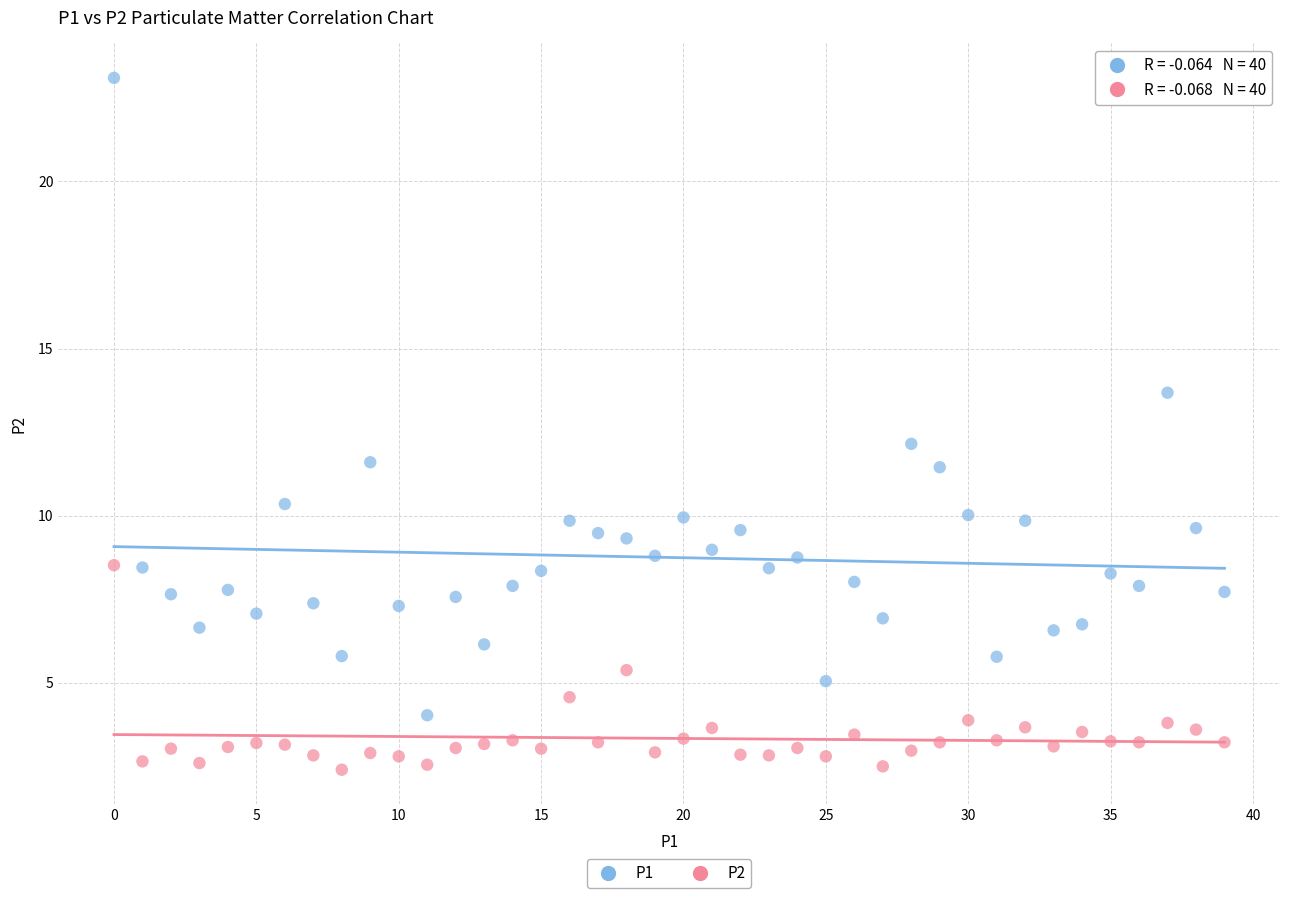

Which series reaches the minimum Y coordinate?

P2